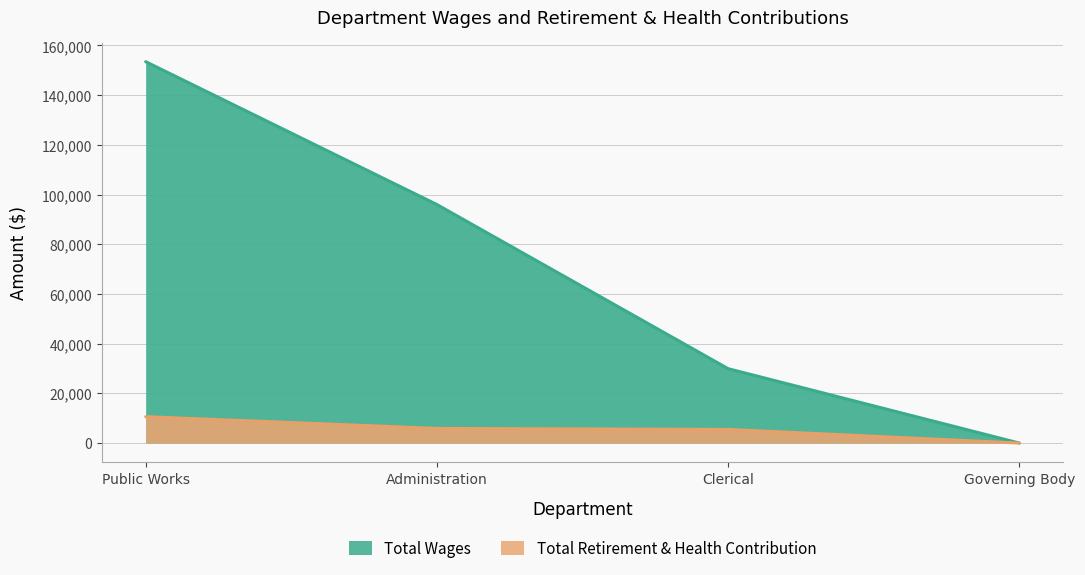

What is the difference between the maximum and minimum values in the Total Retirement & Health Contribution series?

10626